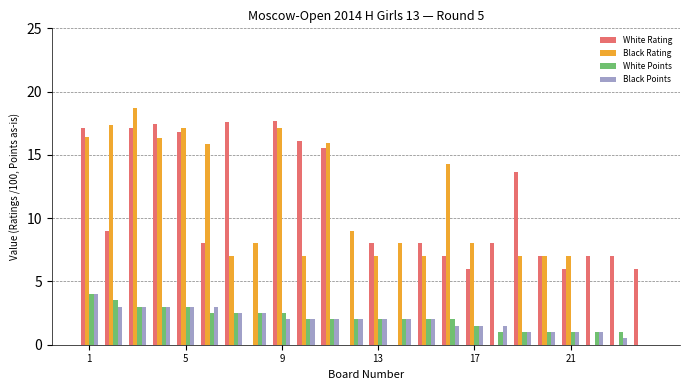

What is the maximum value for White Points?

4.0